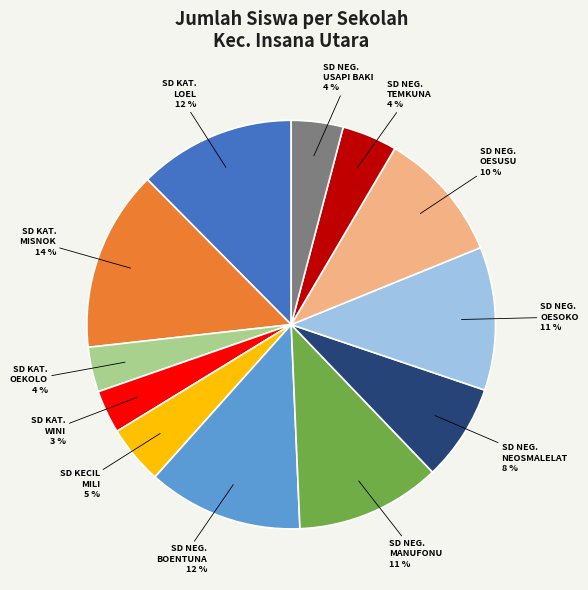

To the nearest percent, what is the average slice percentage?

8%